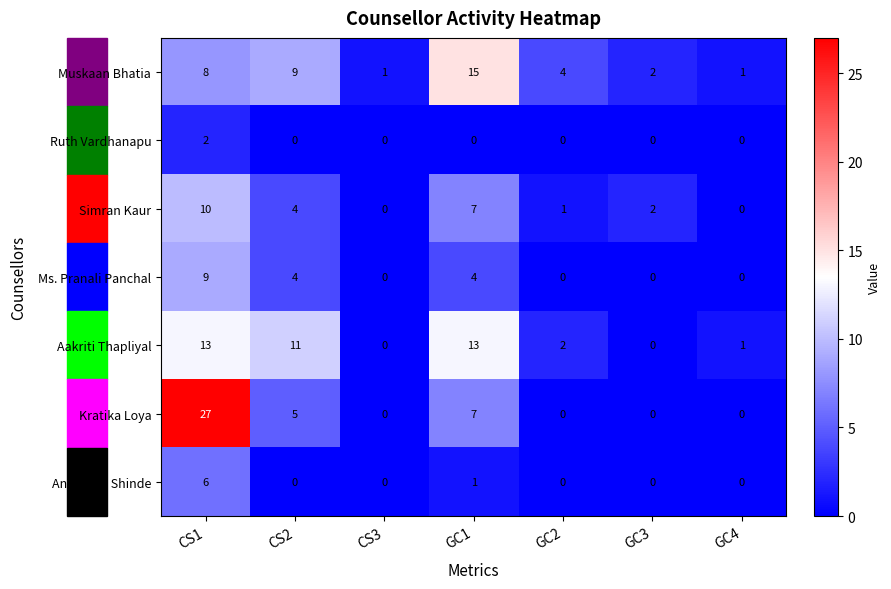

Count the Ruth Vardhanapu values in the range 0 to 1.

6